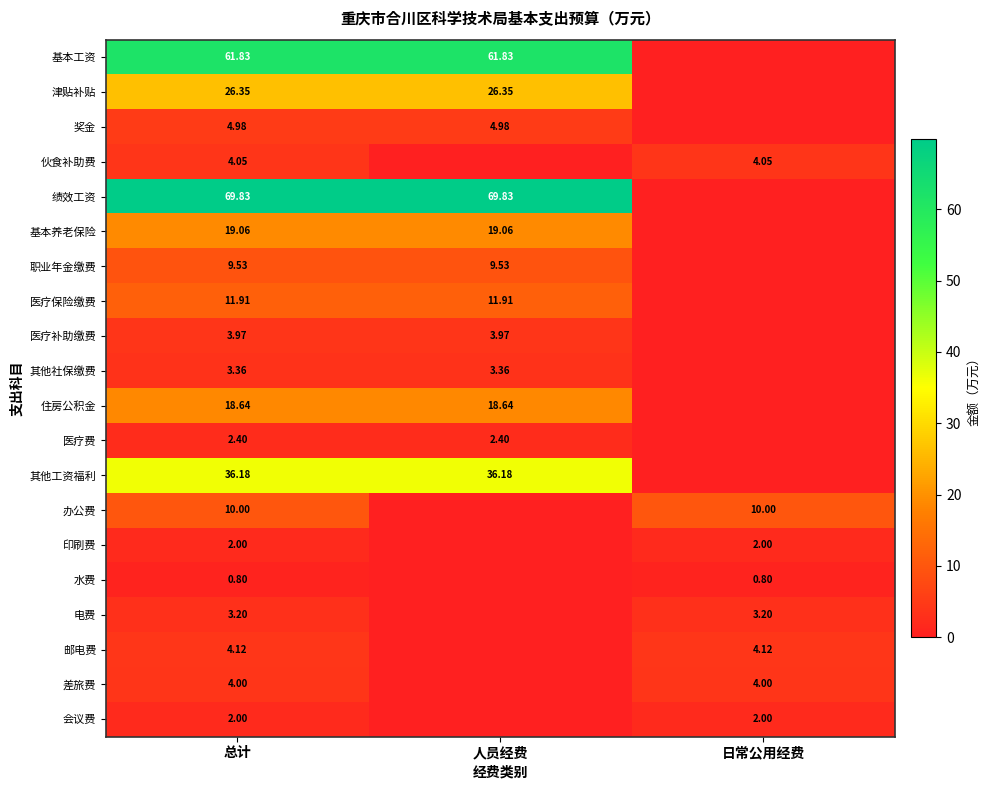

Is the value of 办公费 at 总计 greater than the value of 津贴补贴 at 人员经费?

No